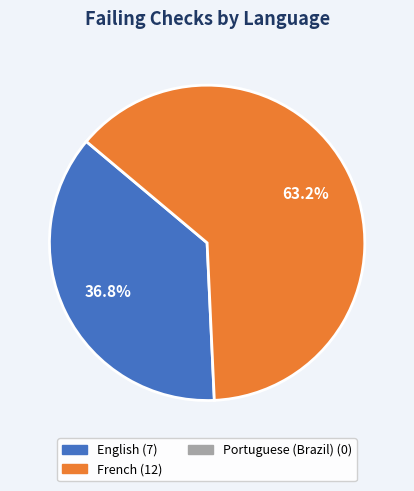

Does any single category account for the majority?

Yes